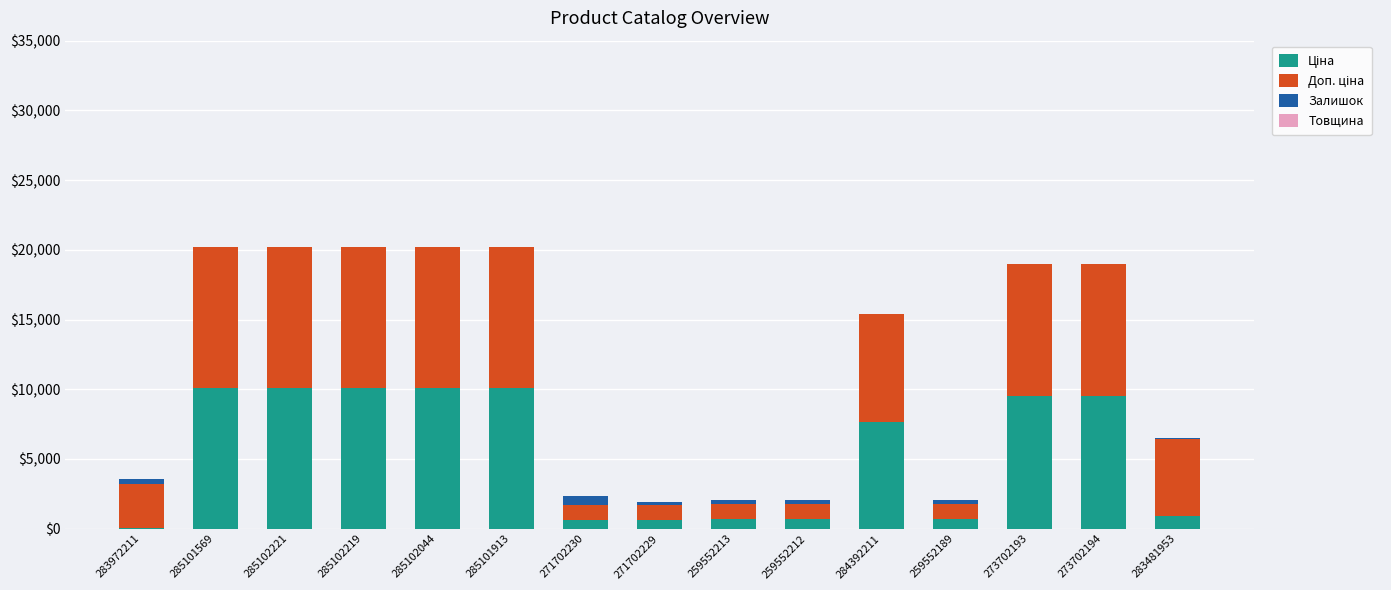

How many series are shown in this chart?

4